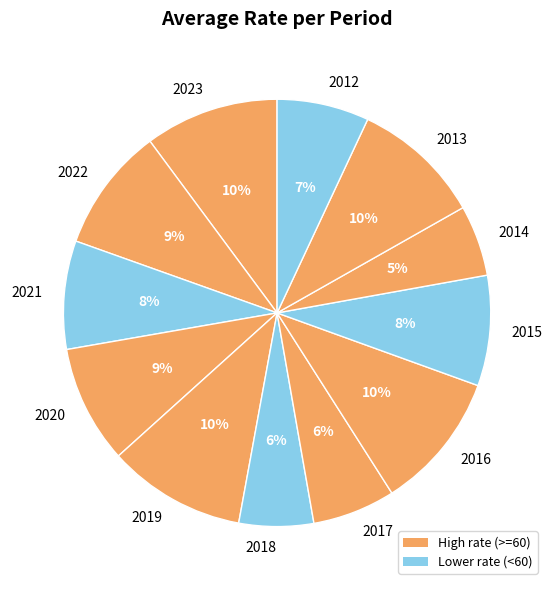

Is it true that 2017 is 6% of the pie?

True